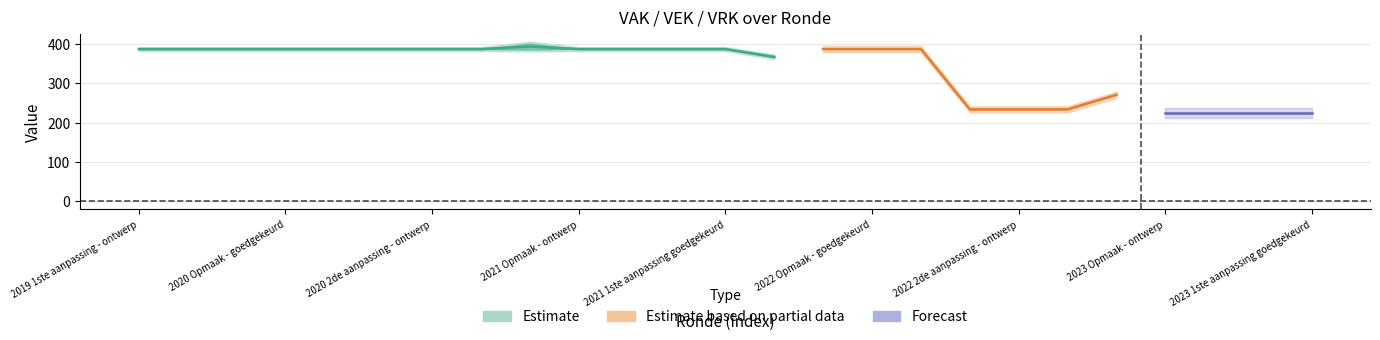

Reading left to right, transcribe all the data shown in this chart.

VAK: 387	387	387	387	387	387	387	387	386	387	387	387	387	368	387	387	387	234	234	234	271	225	225	225	225
VEK: 387	387	387	387	387	387	387	387	401	387	387	387	387	366	387	387	387	234	234	234	271	225	225	225	225
VRK: 0	0	0	0	0	0	0	0	0	0	0	0	0	0	0	0	0	0	0	0	0	0	0	0	0